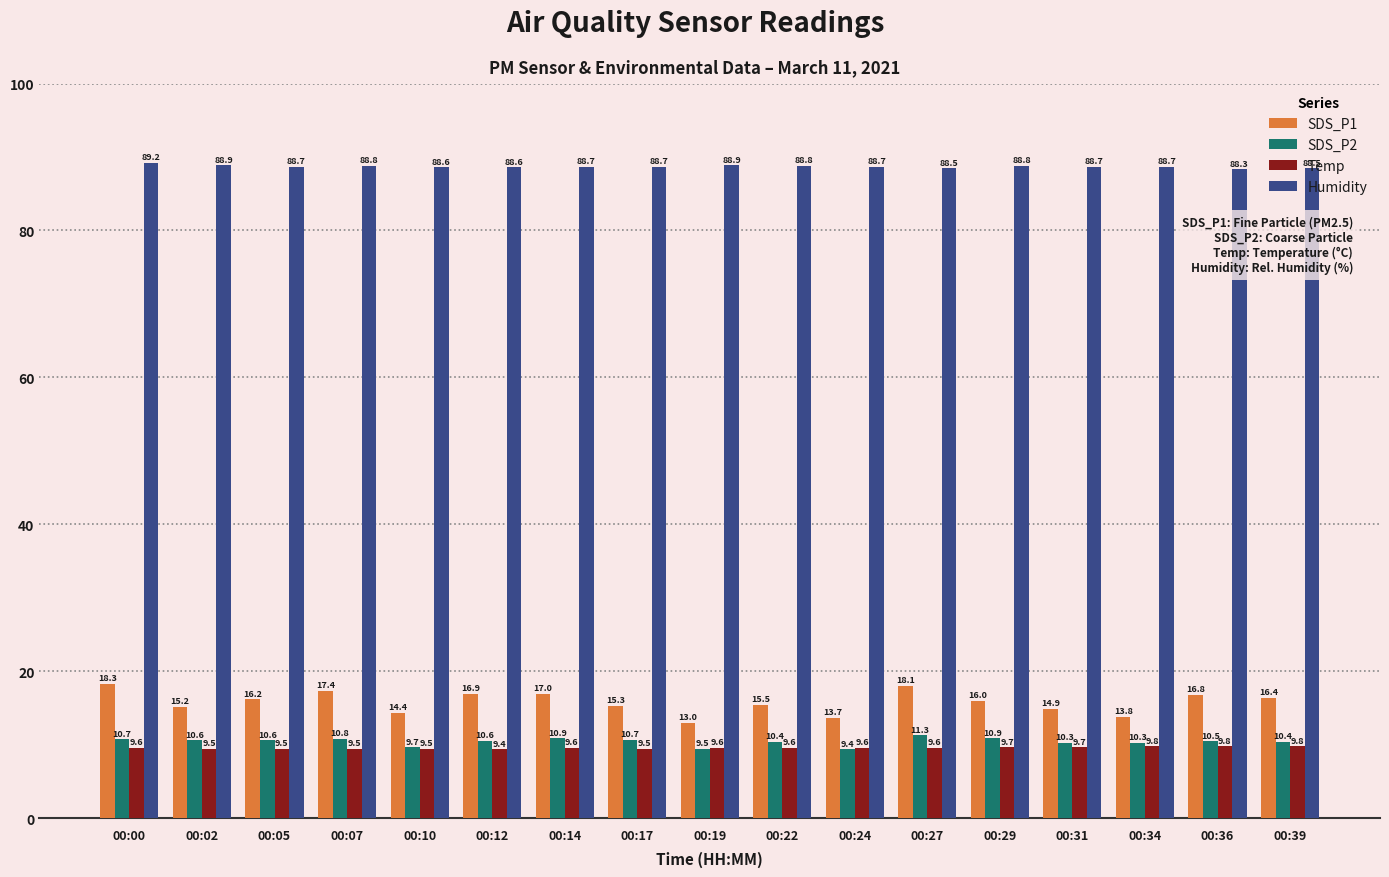

The SDS_P1 series shows 20.6 at 00:10. True or false?

False